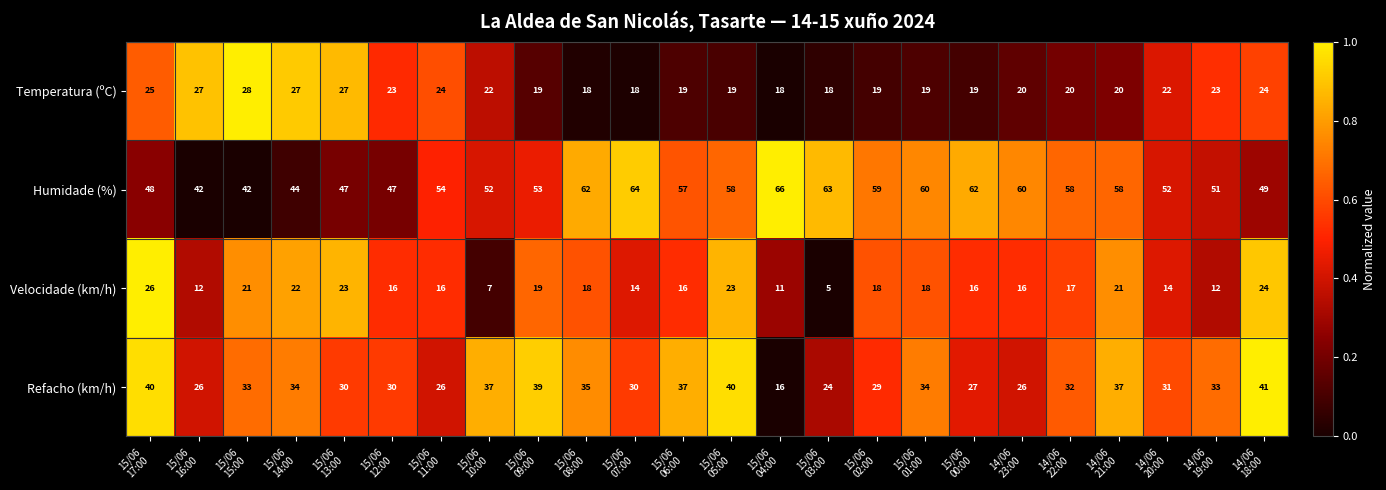

Rank the series at 15/06
13:00 from lowest to highest value.

Velocidade (km/h), Temperatura (ºC), Refacho (km/h), Humidade (%)